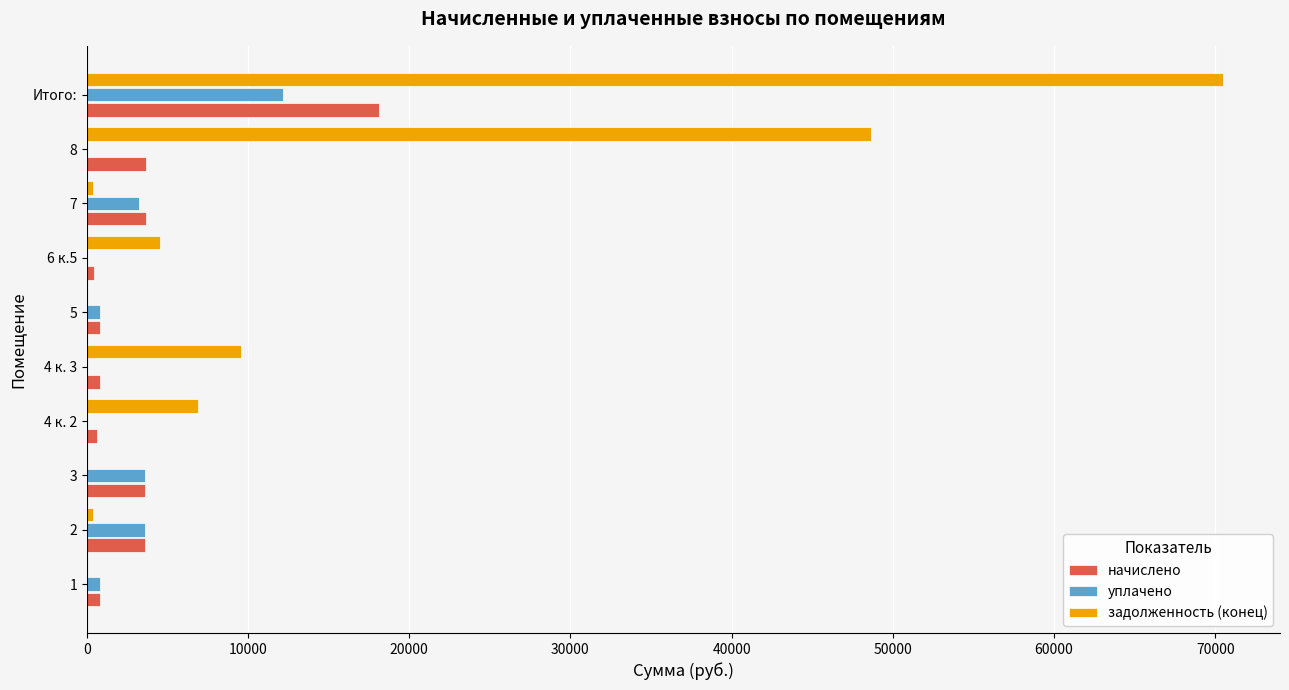

Is the value of уплачено at 8 greater than the value of начислено at 8?

No